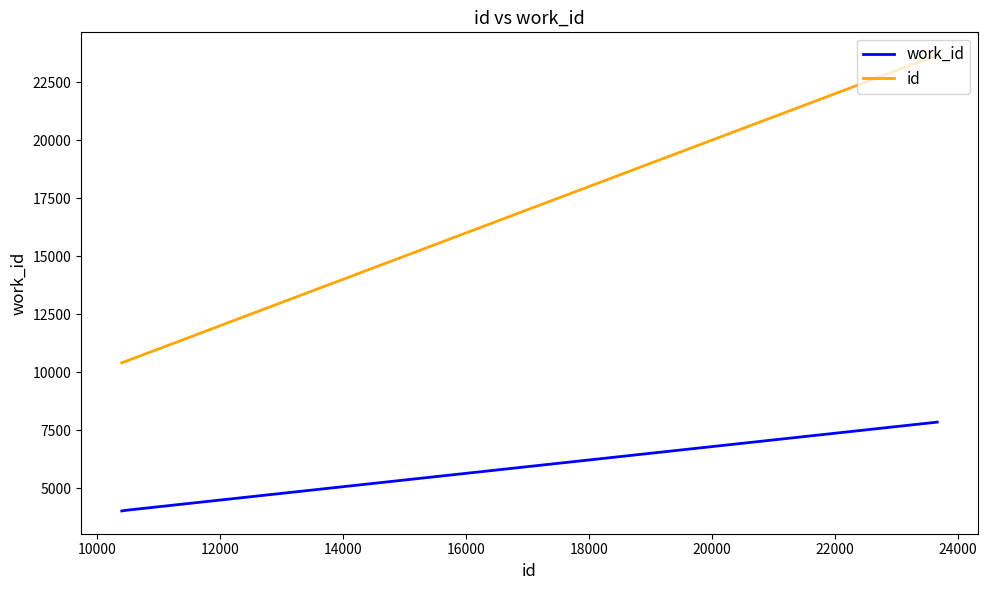

Which series has the largest range (max minus min)?

id